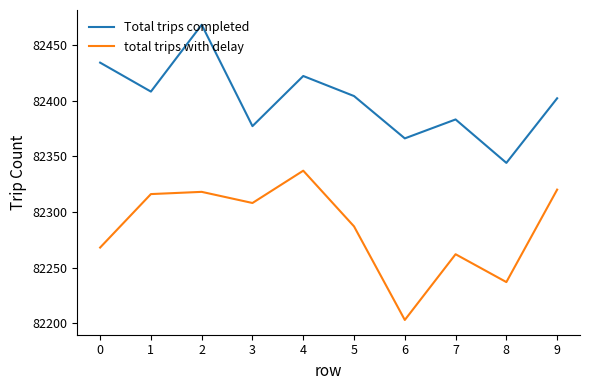

True or false: total trips with delay and Total trips completed intersect in this chart.

False